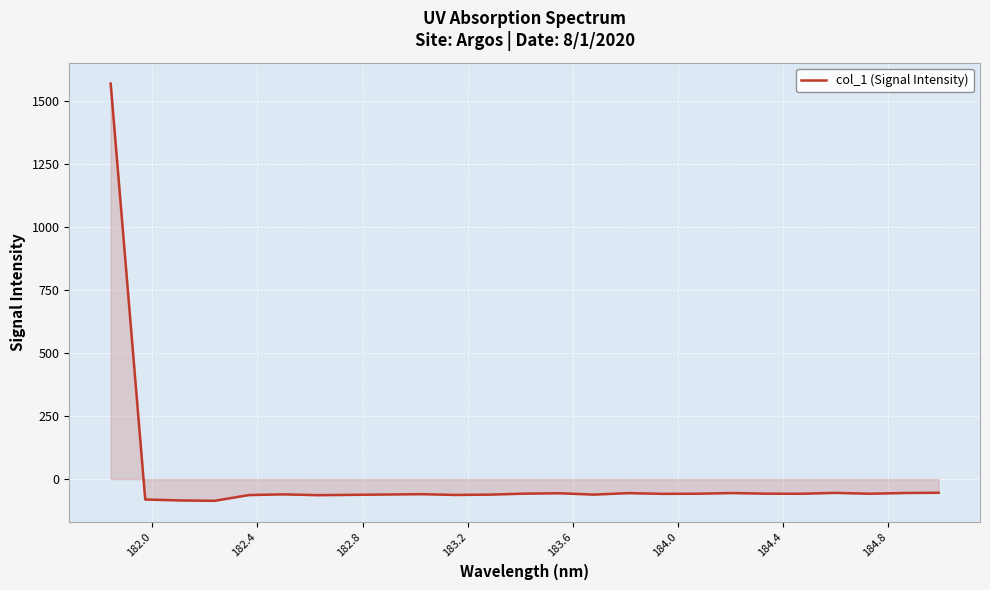

Does the chart have visible grid lines?

Yes